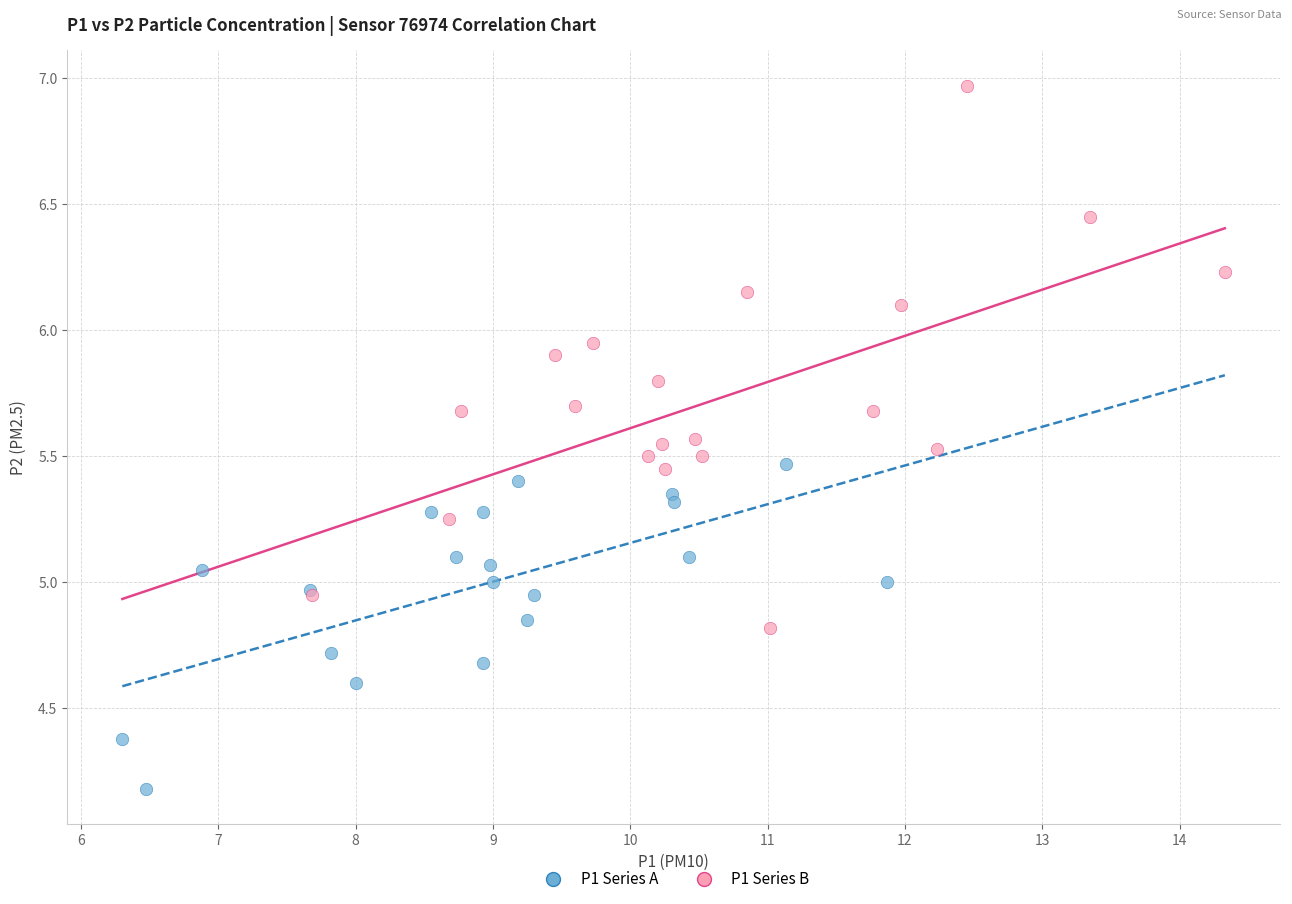

Which series contains the highest Y value?

P1 Series B